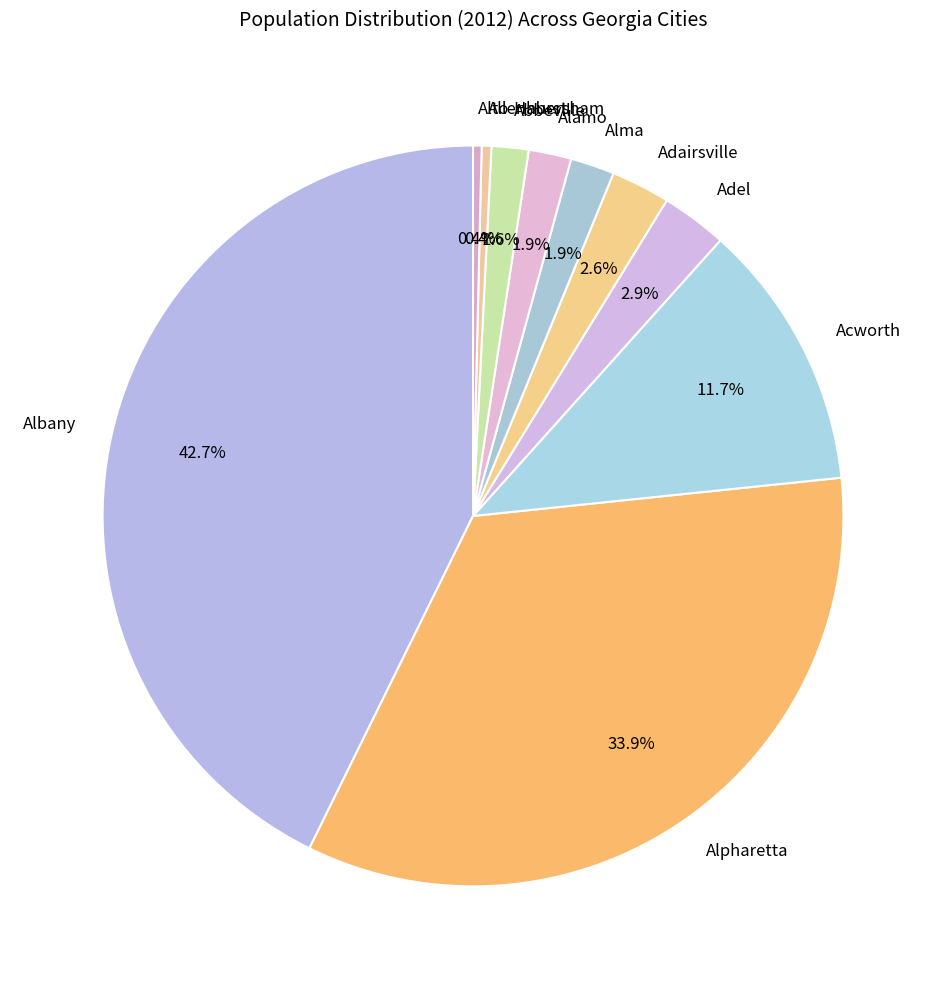

Which has a higher value, Acworth or Allenhurst?

Acworth